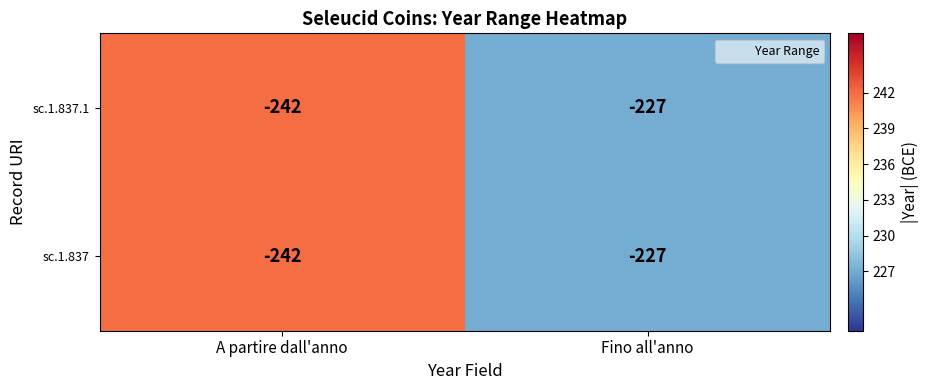

What is the smallest value displayed?

-242